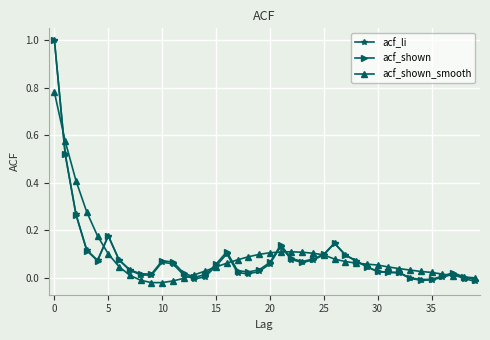

Which series has the largest range (max minus min)?

acf_li